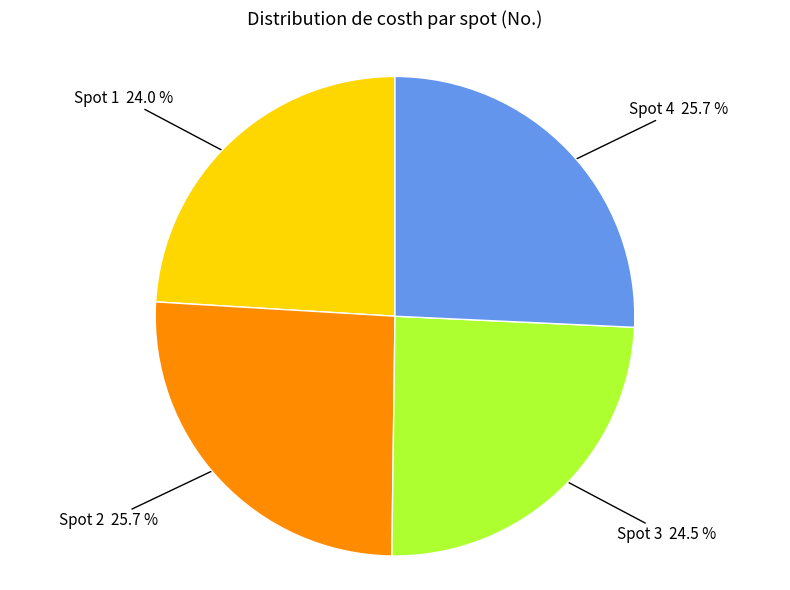

Is there a majority slice in this chart?

No